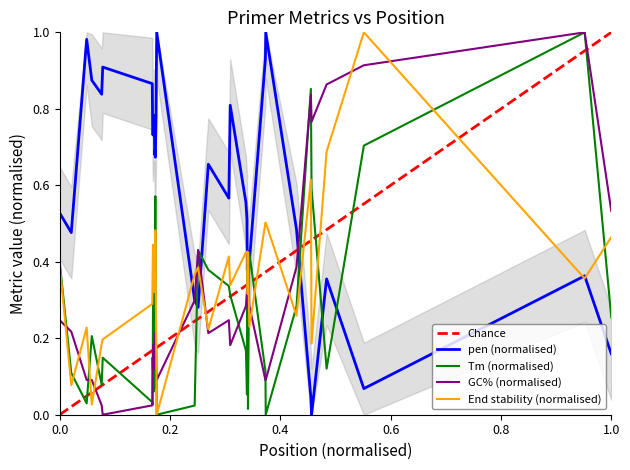

True or false: GC% (normalised) and End stability (normalised) cross at least once.

True